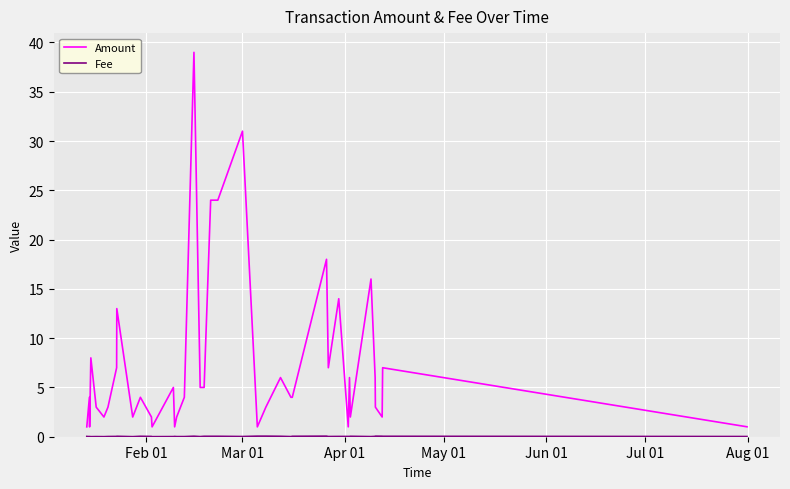

What is the difference between the maximum and minimum values in the Amount series?

38.0